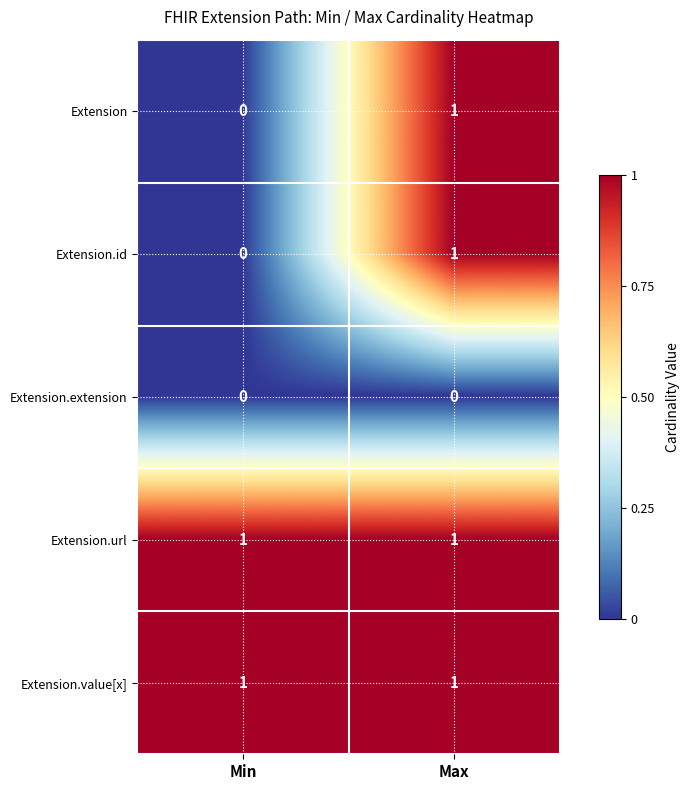

What is the spread (max minus min) of values at Min?

1